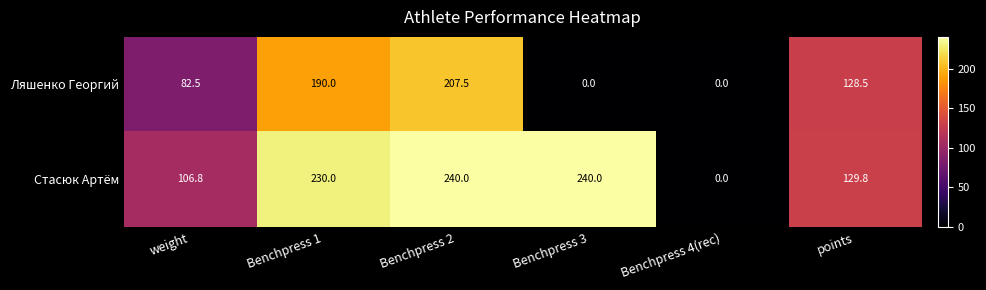

Which series changed the most between Benchpress 1 and points?

Стасюк Артём